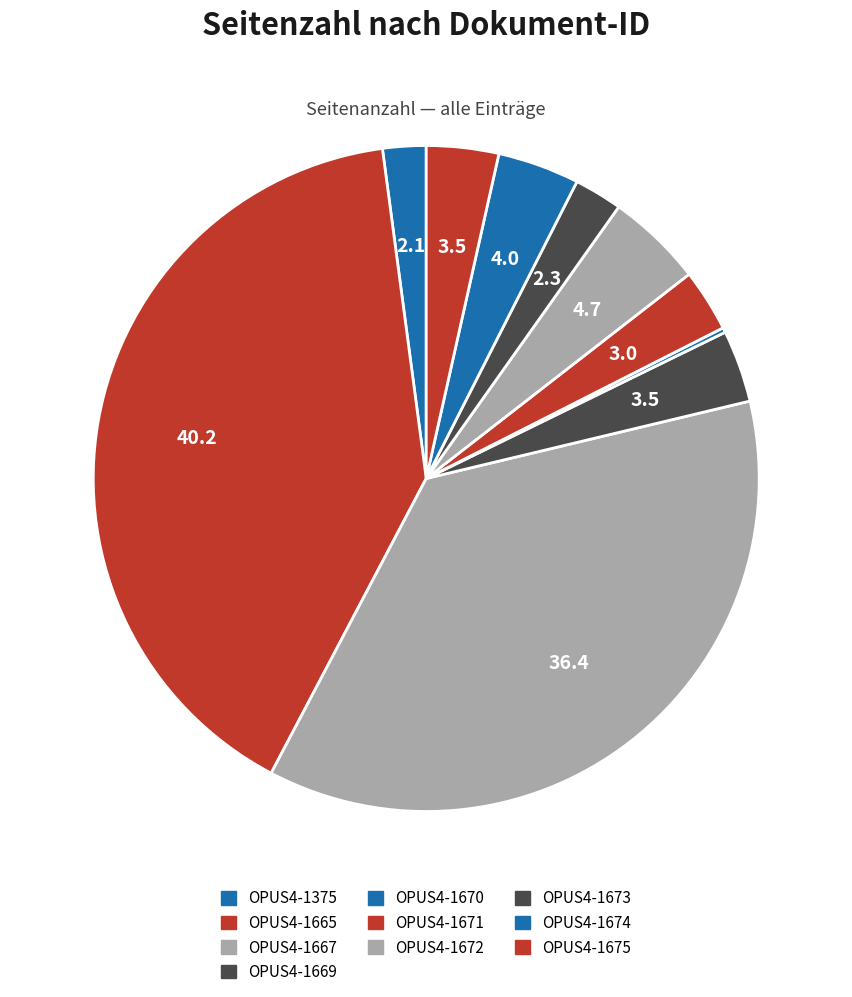

Does OPUS4-1670 account for over 50% of the chart?

No